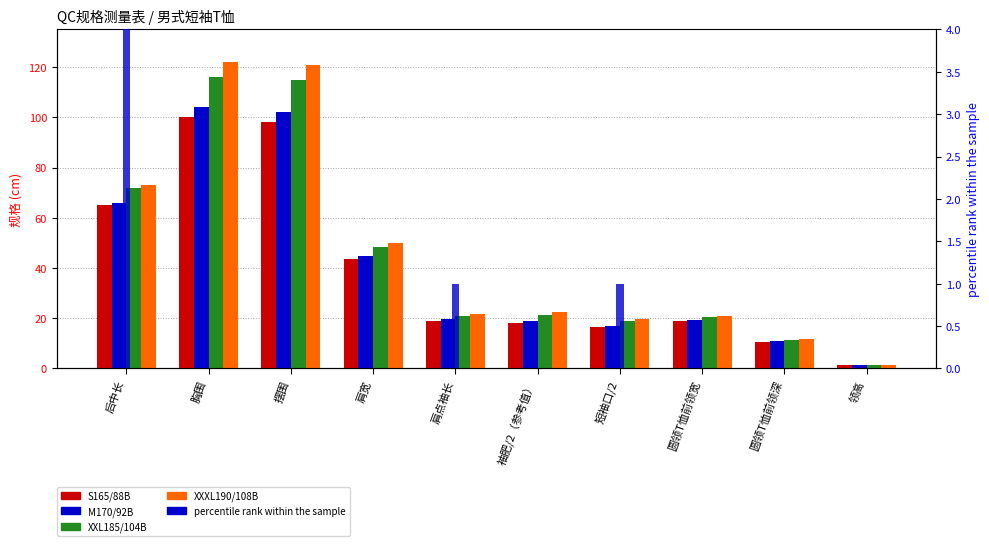

The value of XXL185/104B at 圆领T恤前领深 is 18.7. True or false?

False